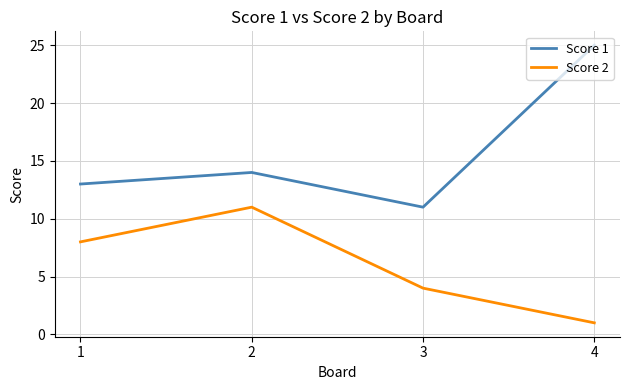

What are all the series names shown in the legend?

Score 1, Score 2